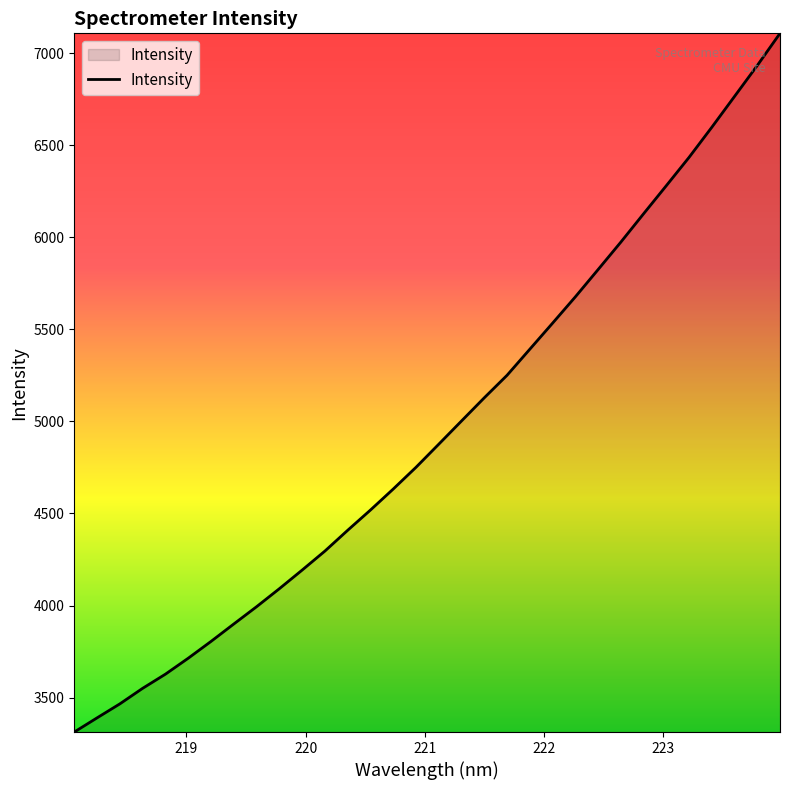

What is the maximum value shown in the chart?

7107.3